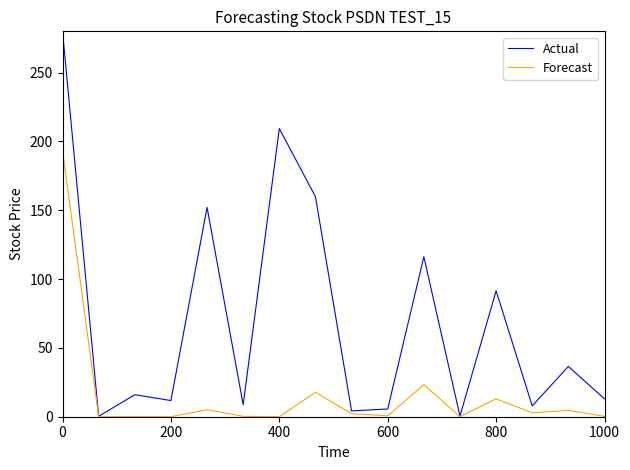

What are all the series names shown in the legend?

Actual, Forecast